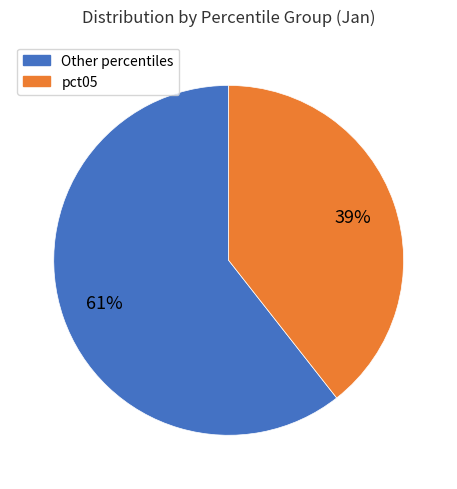

Is there a majority slice in this chart?

Yes